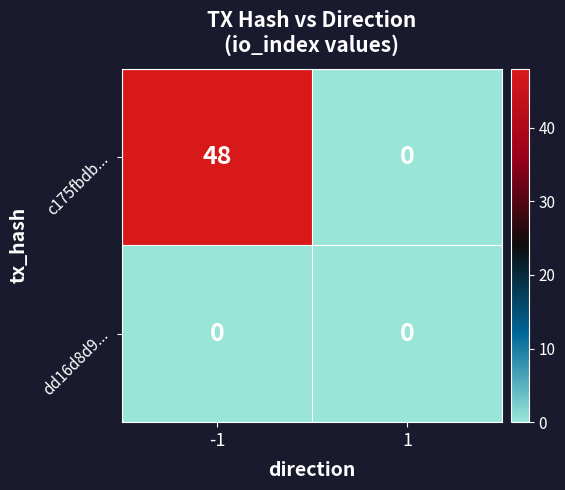

What is the sum of all c175fbdb... values?

48